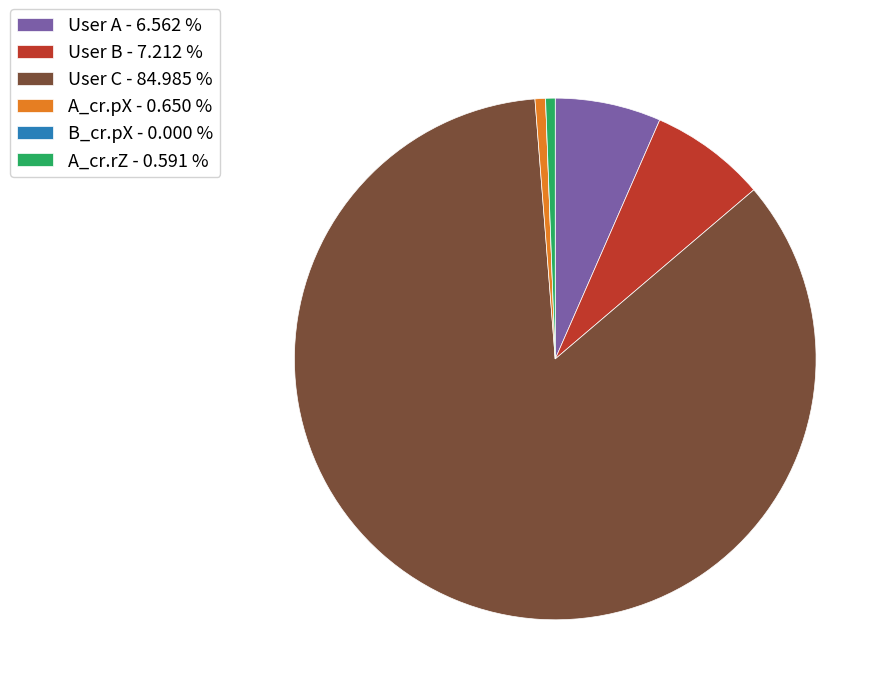

Is User C - 84.985 % the majority of the pie?

Yes